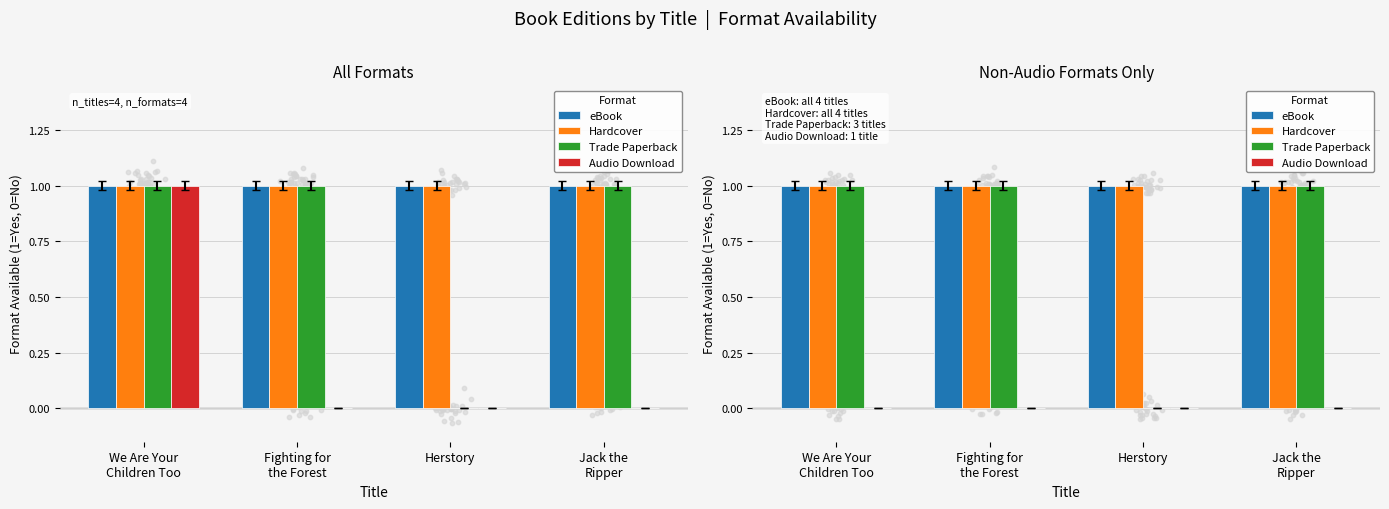

Which series has the widest spread of Y values?

Trade Paperback